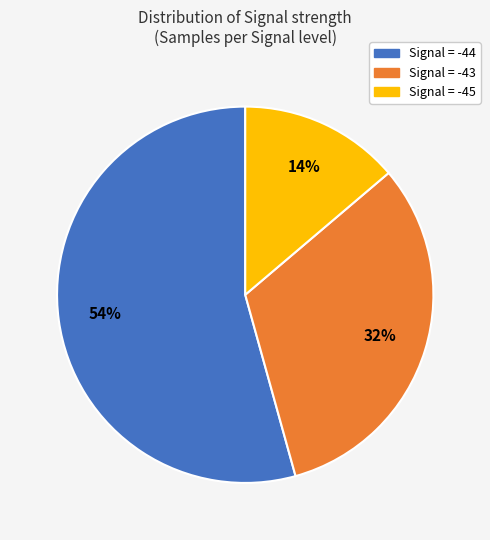

To the nearest percent, what is the average slice percentage?

33%